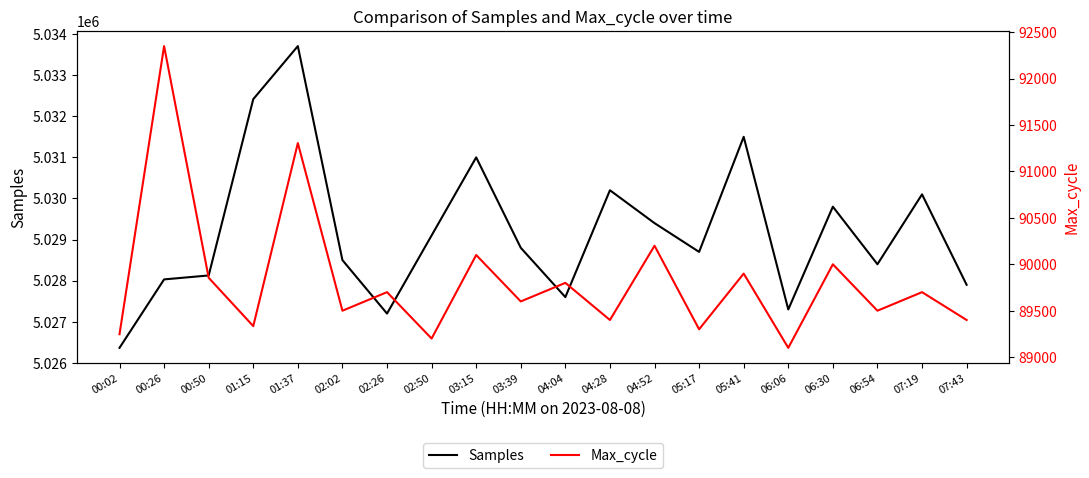

What value does the Max_cycle series have at 00:50, to the nearest 10?

89860